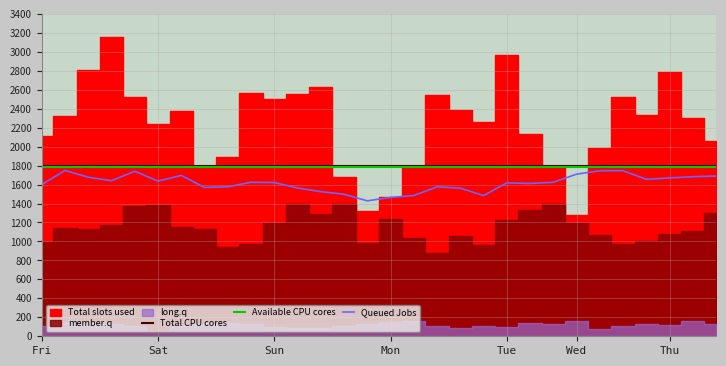

What is the maximum value for Total CPU cores?

1800.0